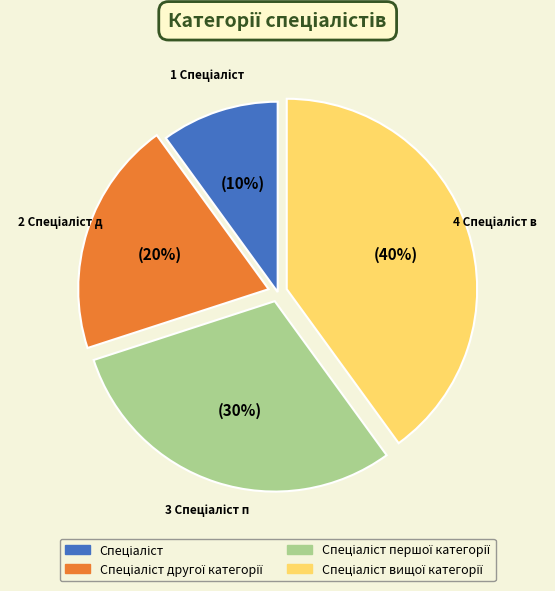

Does any single category account for the majority?

No